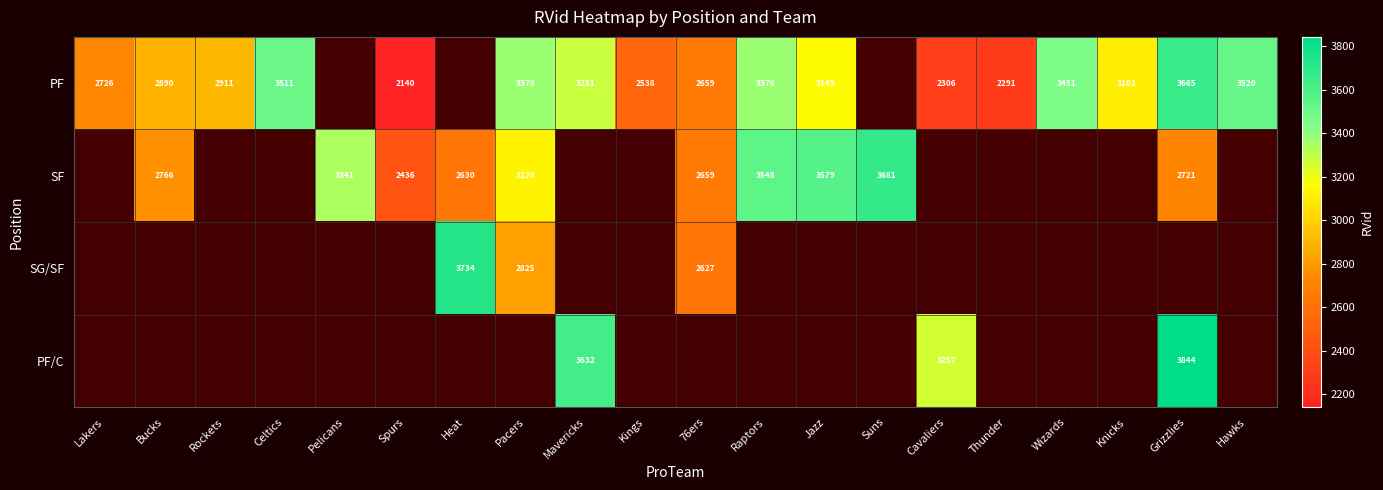

Is it true that SF equals 778 at Raptors?

False